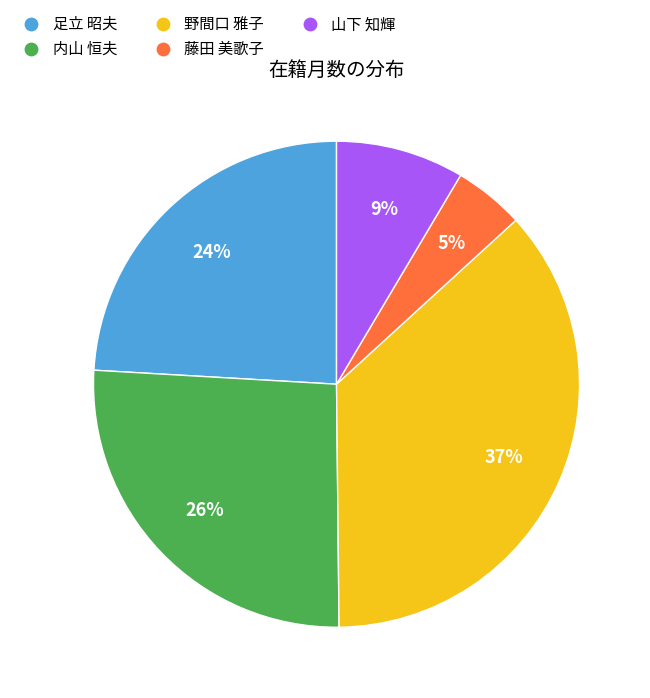

Approximately how many times larger is the value at 藤田 美歌子 compared to 野間口 雅子?

0.1